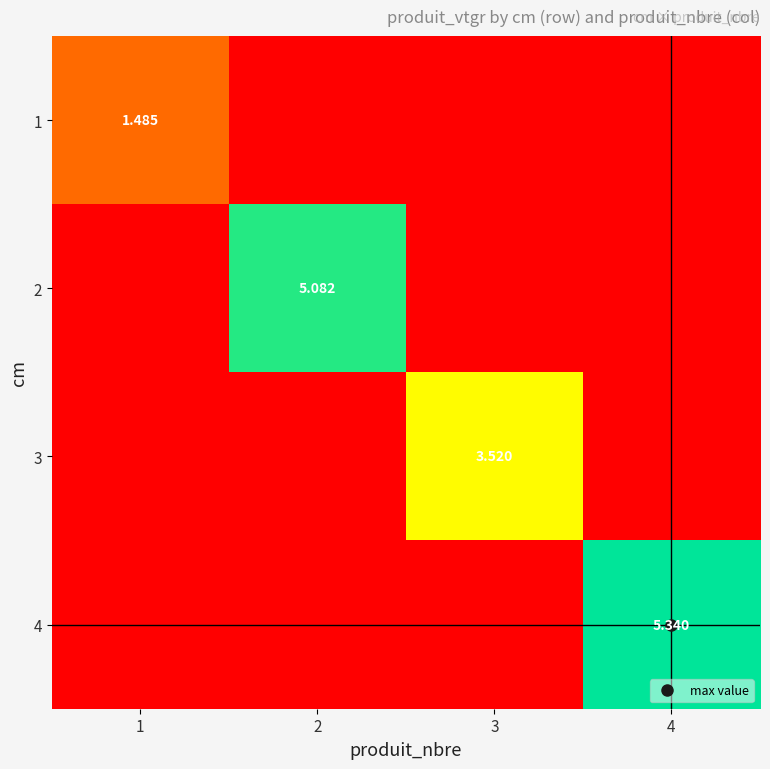

The 3 series shows 0.0 at 4. True or false?

True